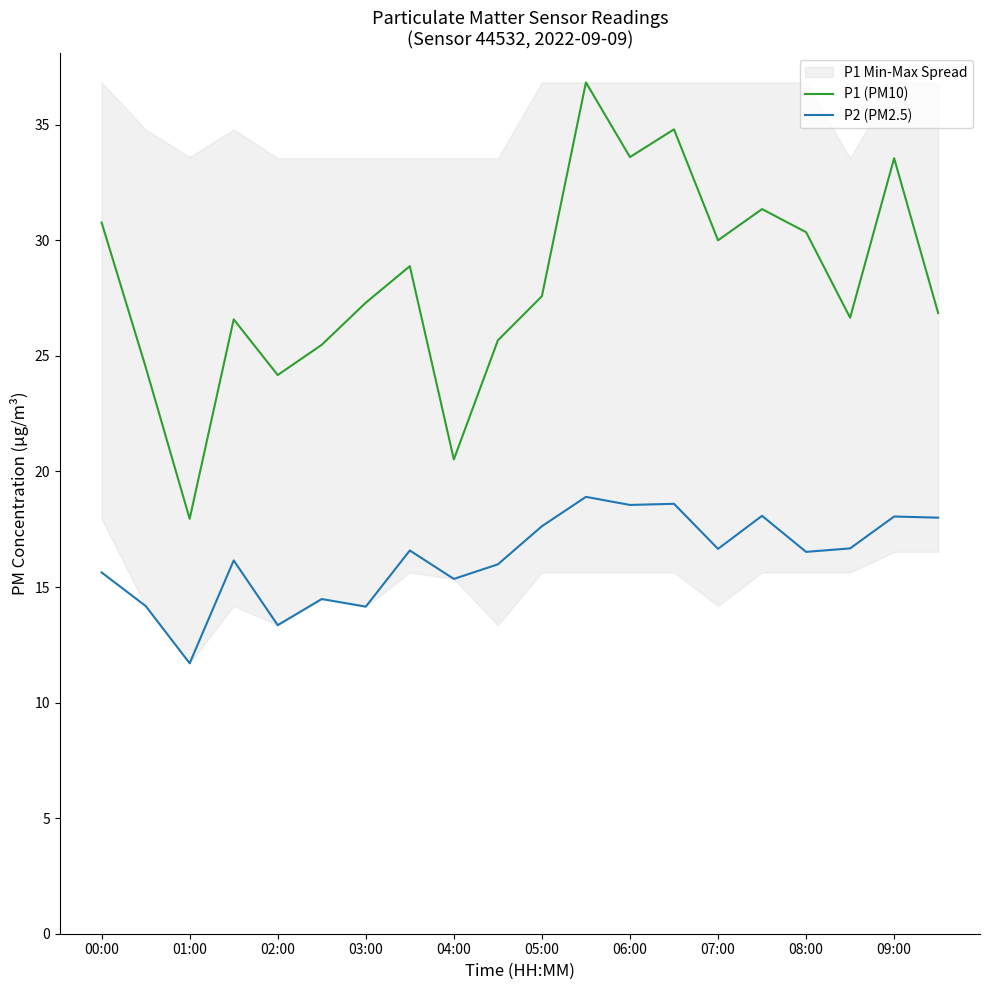

What value does the P1 (PM10) series have at 08:00?

30.4